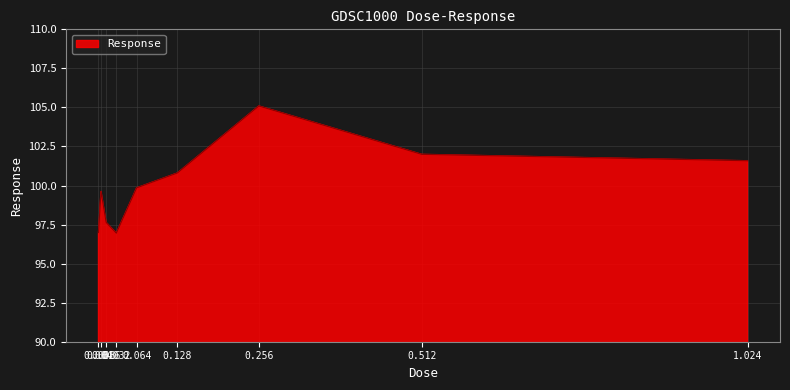

Count the number of values greater than 99.

6